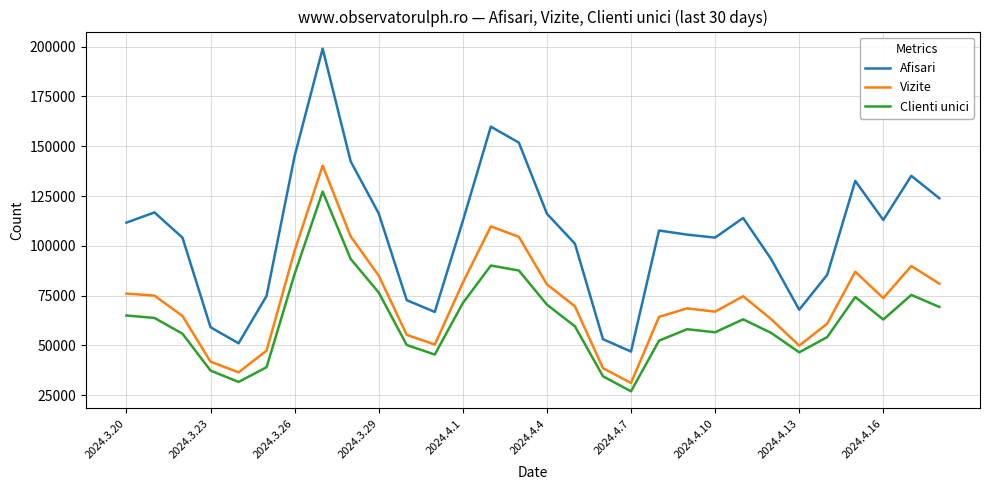

True or false: Clienti unici and Afisari intersect in this chart.

False